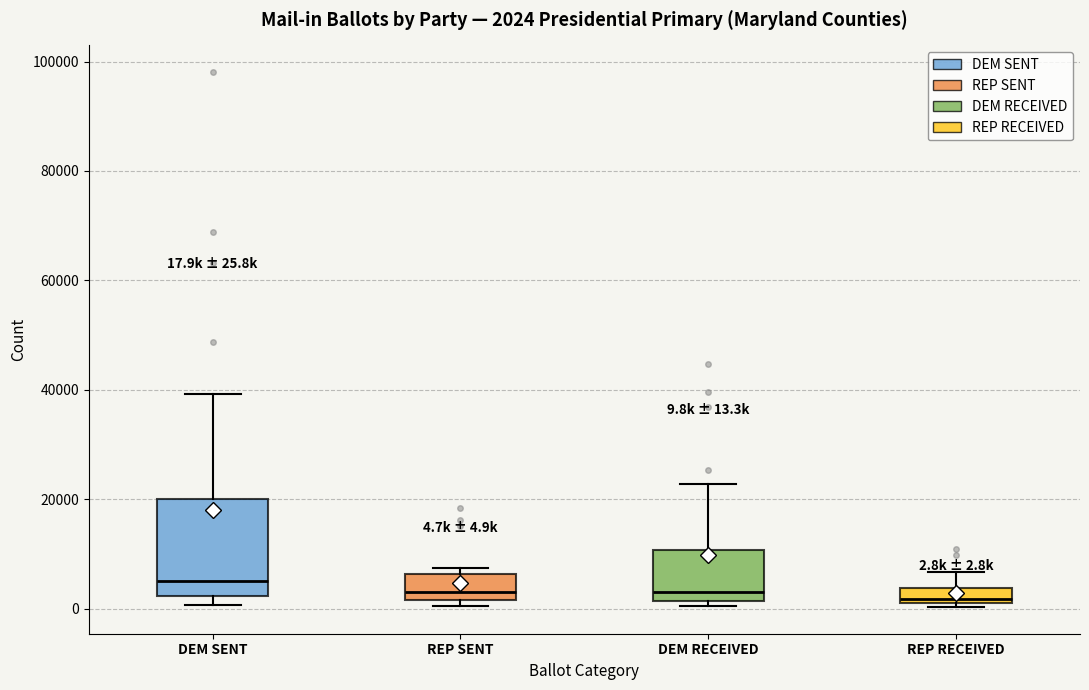

Comparing the boxes themselves (not the whiskers), which one is the tallest?

DEM SENT